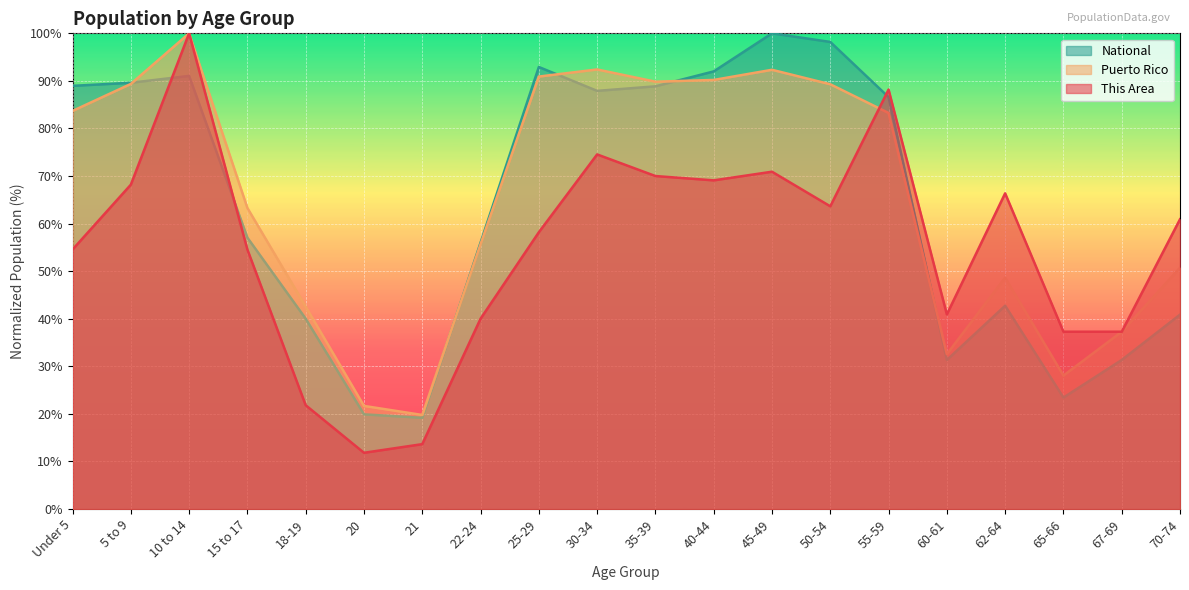

Is it true that Puerto Rico equals 111.4 at 55-59?

False